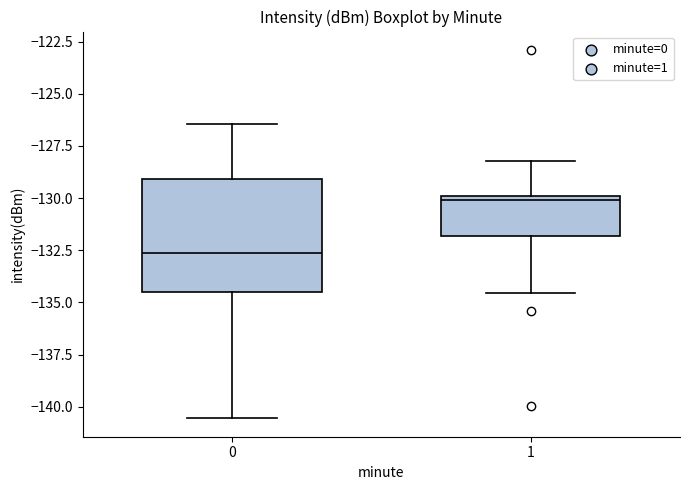

Reading left to right, transcribe this box plot: for each box, give where its median line is, the range the box spans, and where its two whiskers end, as read against the y-axis. The values are not printed on the chart, so give them approximately, as read against the axis.

0: median -132.5, box -134.5 to -129.0, whiskers -140.5 to -126.5
1: median -130.0 (just below the box's upper edge), box -132.0 to -130.0, whiskers -134.5 to -128.0